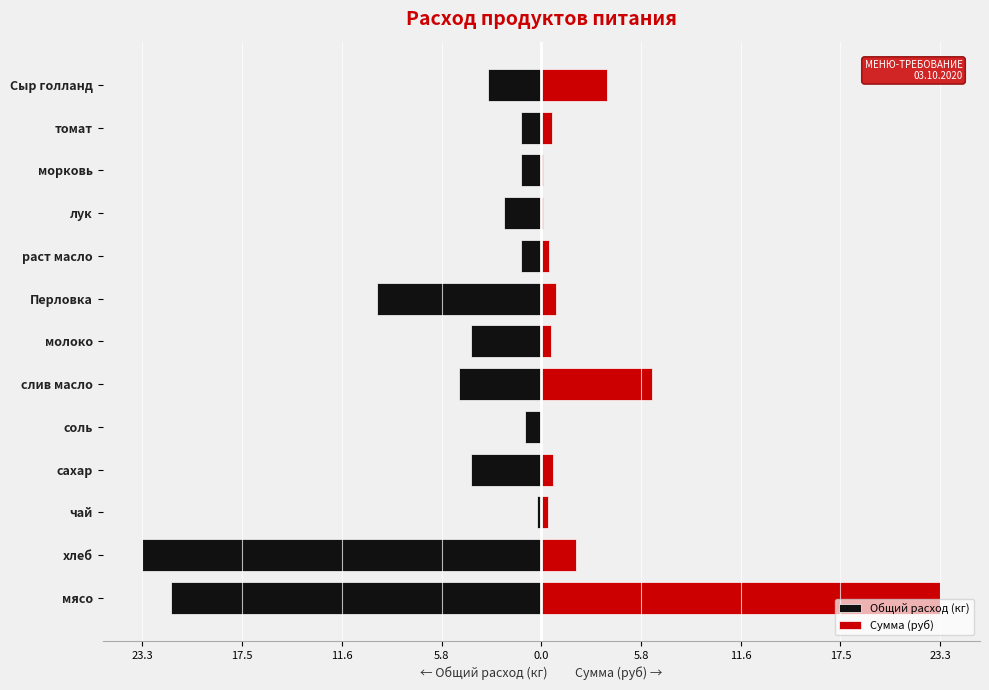

What is the sum of all Сумма (руб) values?

39.5